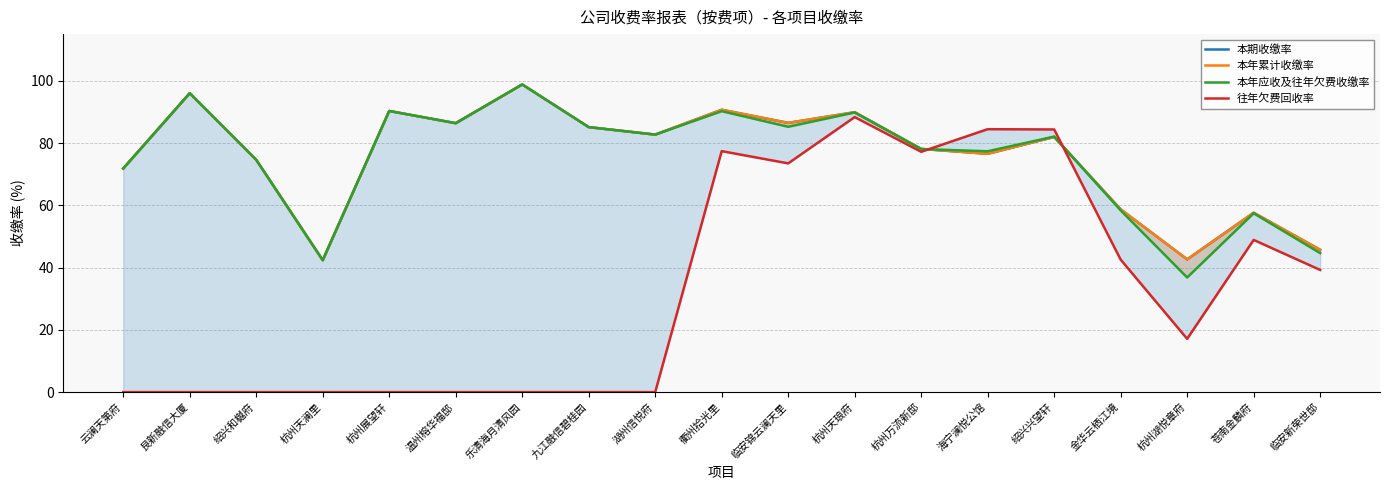

Which series ends up on top after the final intersection of 本年累计收缴率 and 本年应收及往年欠费收缴率?

本年累计收缴率